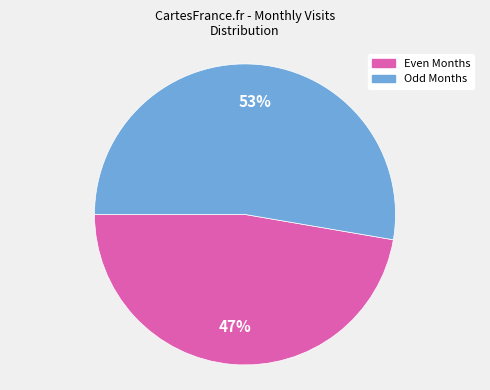

To the nearest percent, what is the average slice percentage?

50%